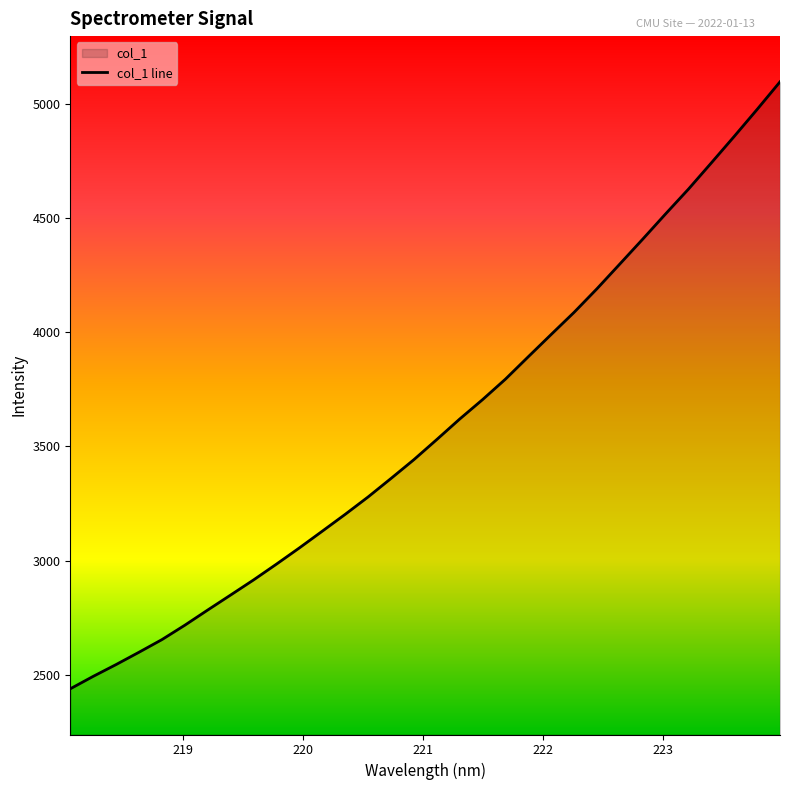

The value at 220.5444 is 3278.9. True or false?

True